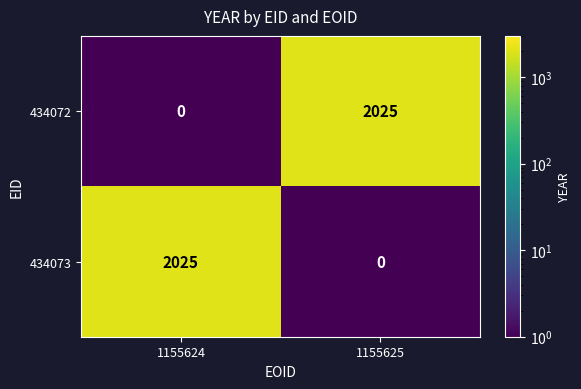

Which category has the highest value in the 434073 series?

1155624